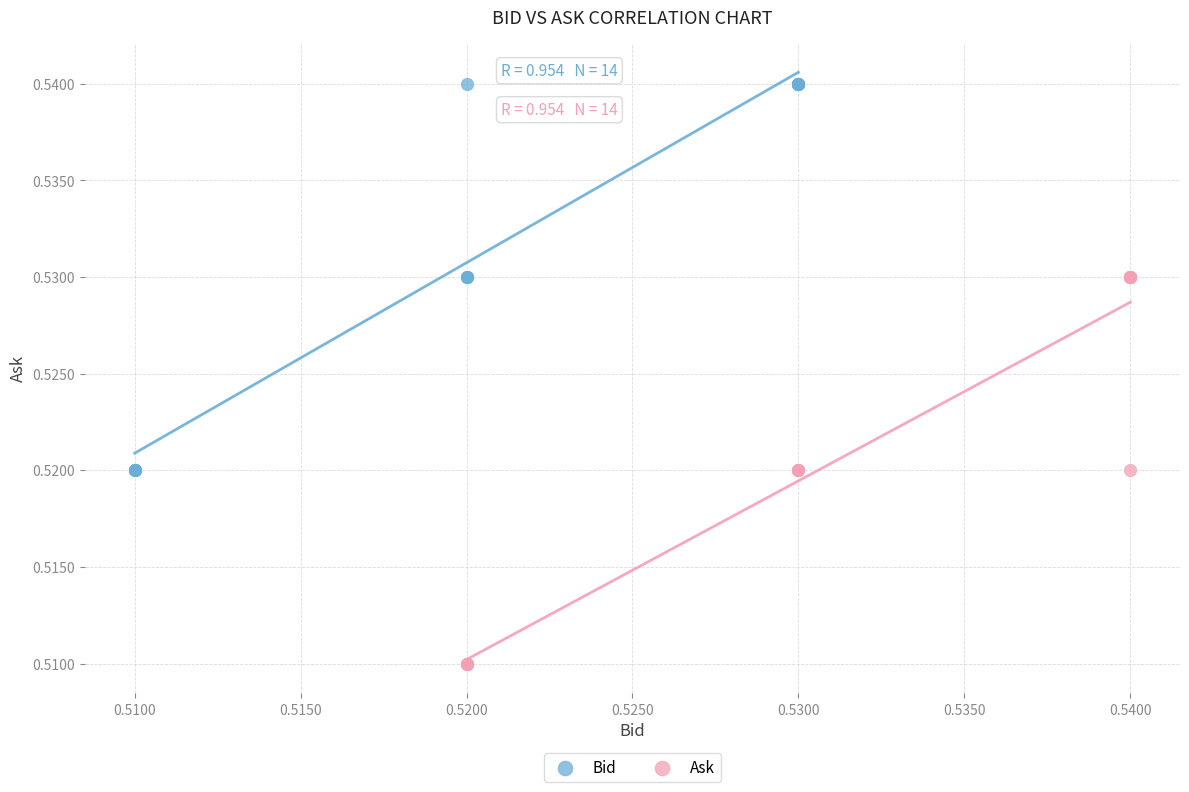

Which series contains the highest Y value?

Bid